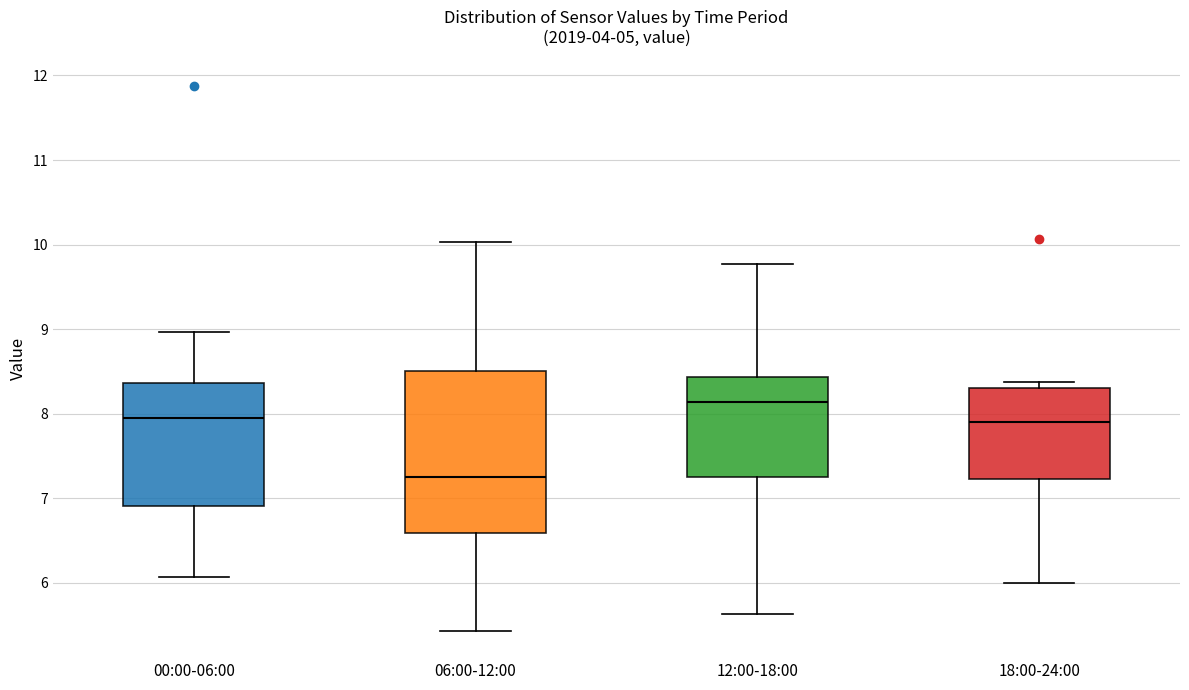

Which box is the tallest, from its lower edge to its upper edge?

06:00-12:00